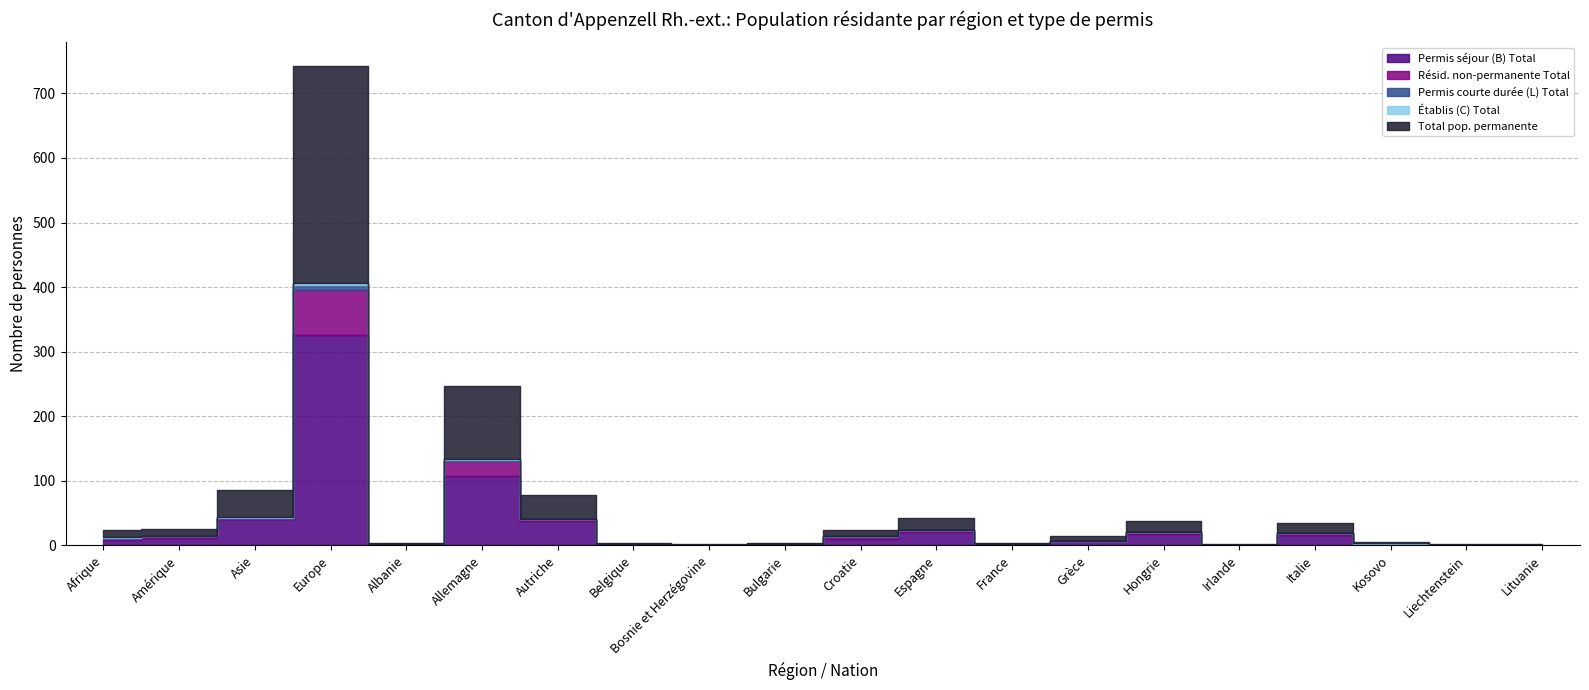

At which category does Résid. non-permanente Total reach its first local valley?

Albanie